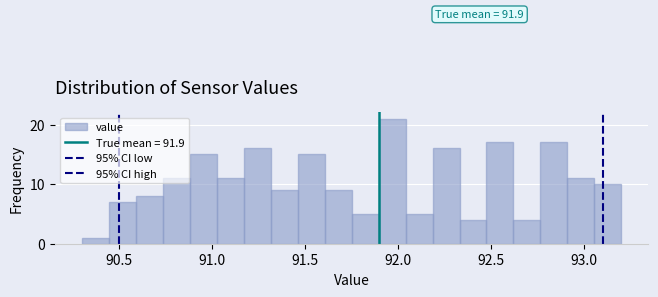

Around what value on the x-axis is the tallest bar? Give the approximate position of its centre, as read against the axis.

91.95